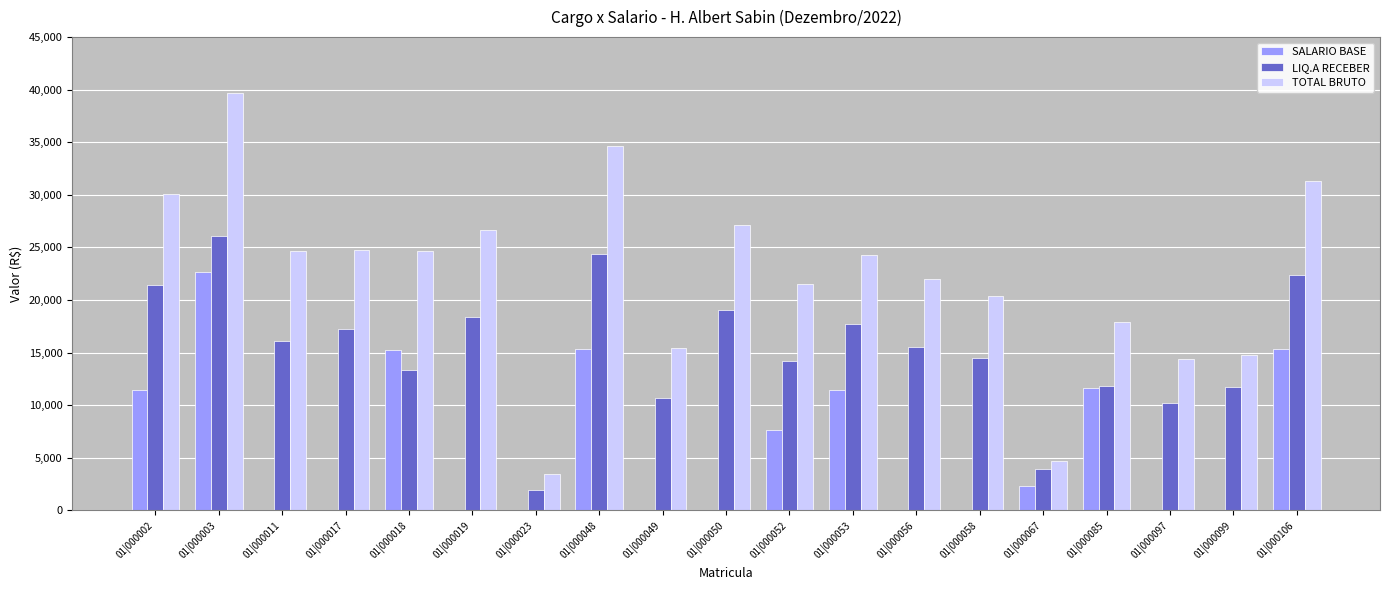

Is it true that SALARIO BASE equals 3697.8 at 01|000002?

False